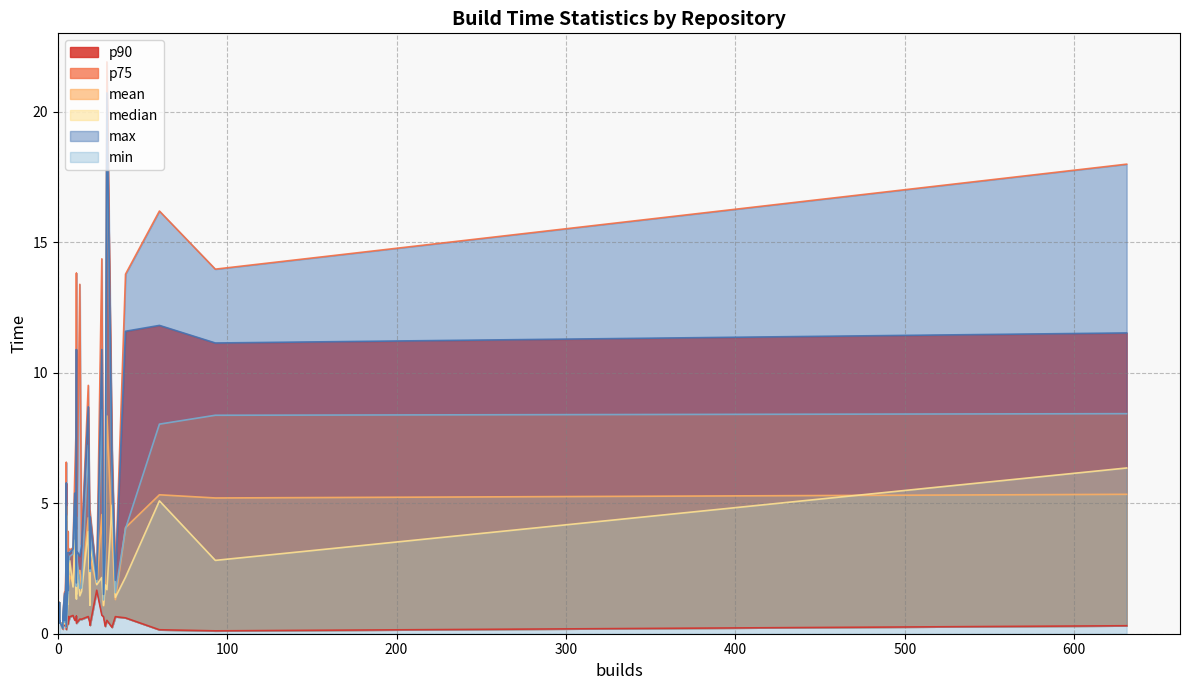

The value of max at 11 is 2.6. True or false?

False